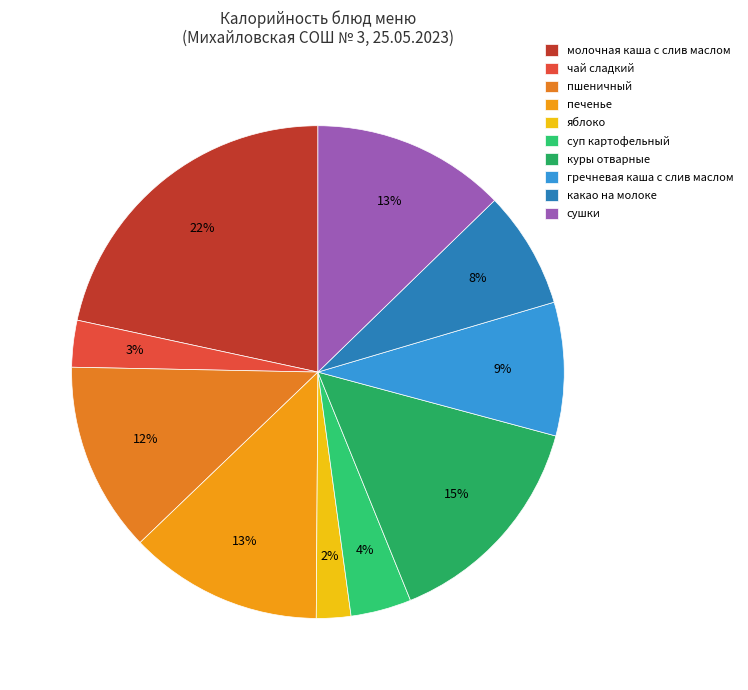

What percentage is the сушки slice, to the nearest percent?

13%